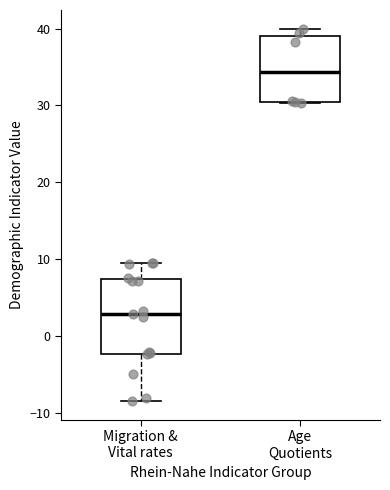

Where does the upper whisker of the box for Migration & Vital rates end on the y-axis? The values are not printed on the chart, so give them approximately, as read against the axis.

10